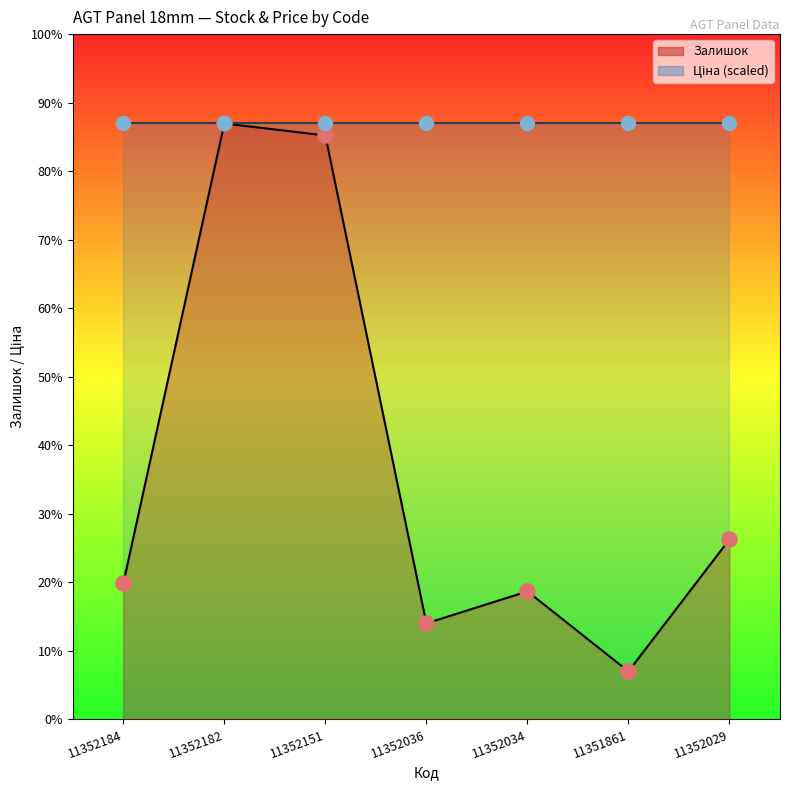

What is the ratio of the value at 11352034 to the value at 11352151?

0.2